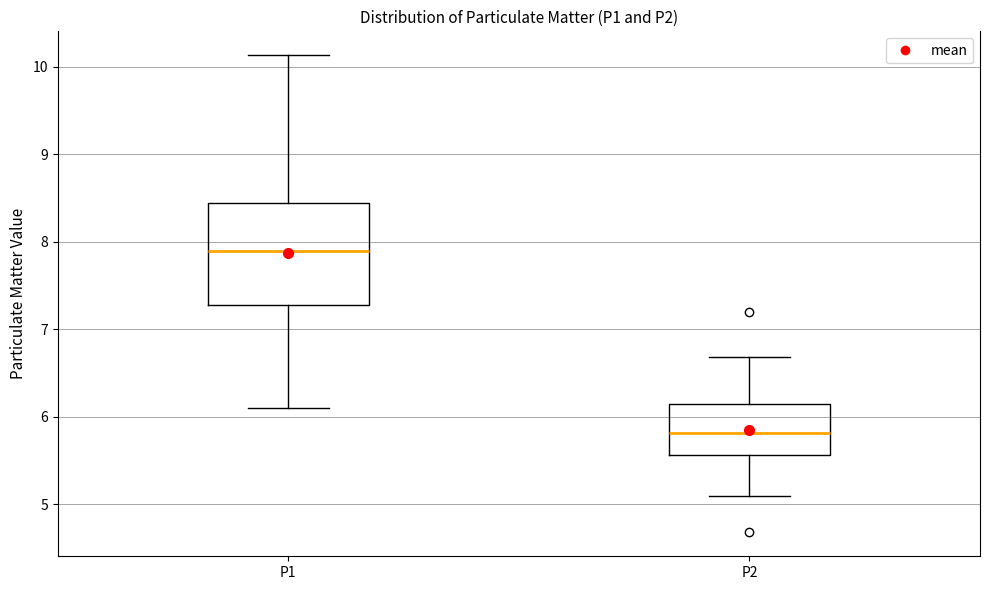

Comparing the boxes themselves (not the whiskers), which one is the tallest?

P1